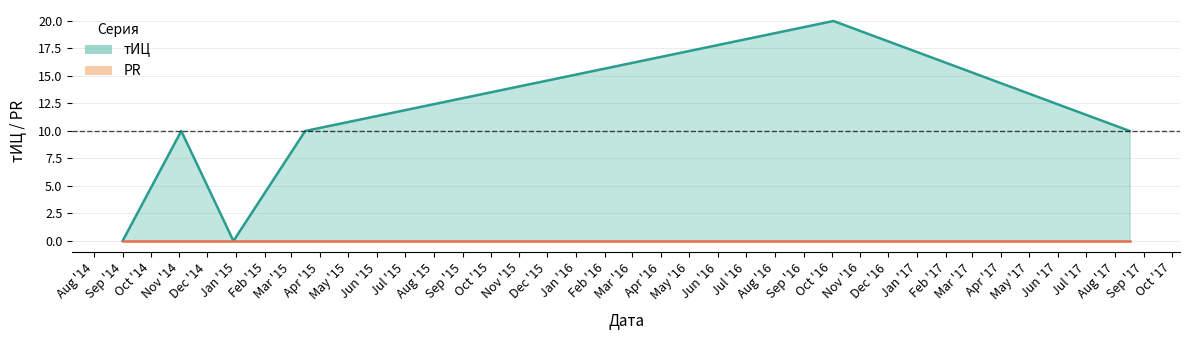

How many points are lower than both their immediate neighbors (excluding endpoints)?

1